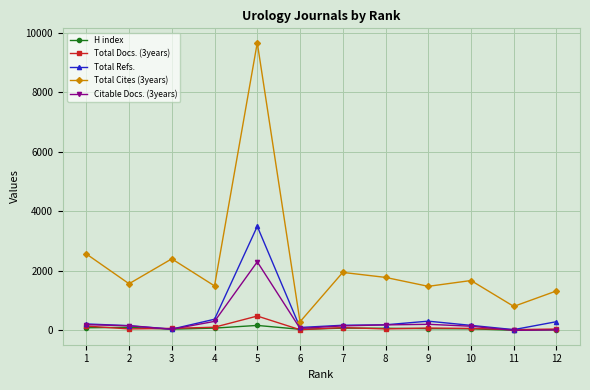

What is the greatest value displayed?

9664